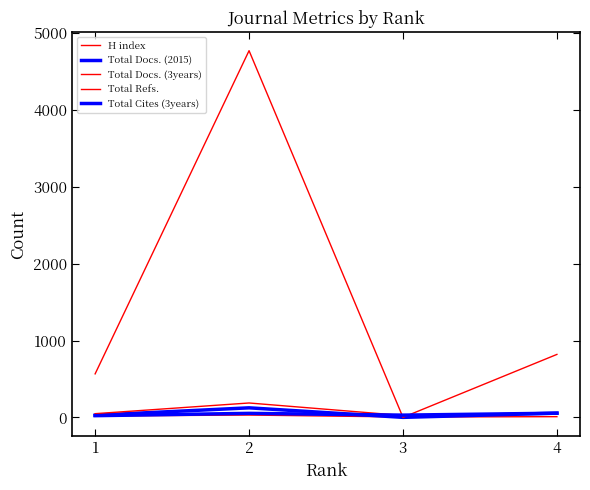

Is this an area chart (filled region under the line)?

No